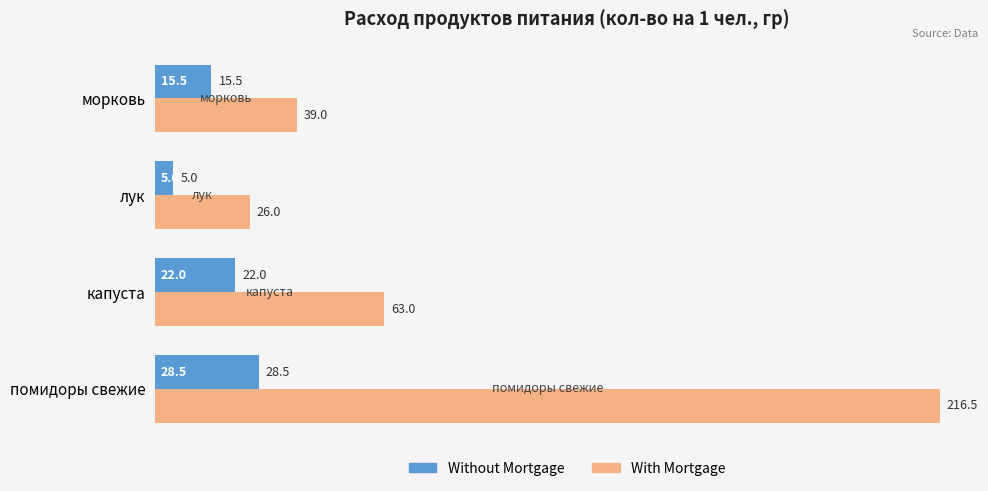

Which category has the lowest value in the Without Mortgage series?

лук